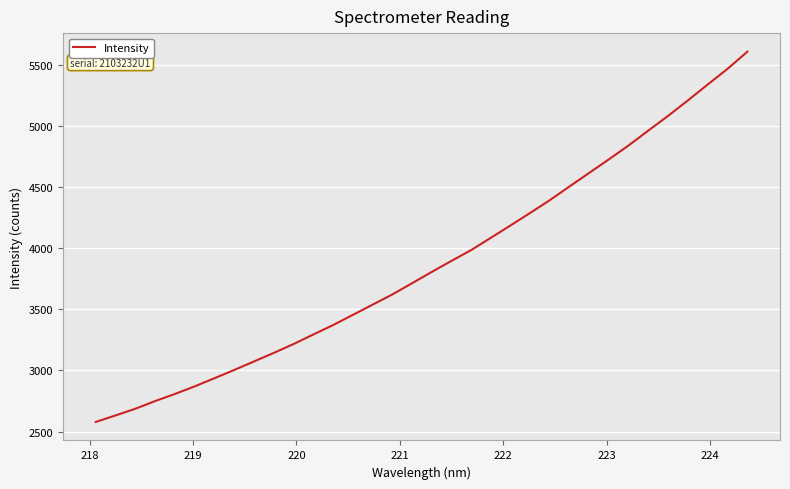

What is the greatest value displayed?

5609.0